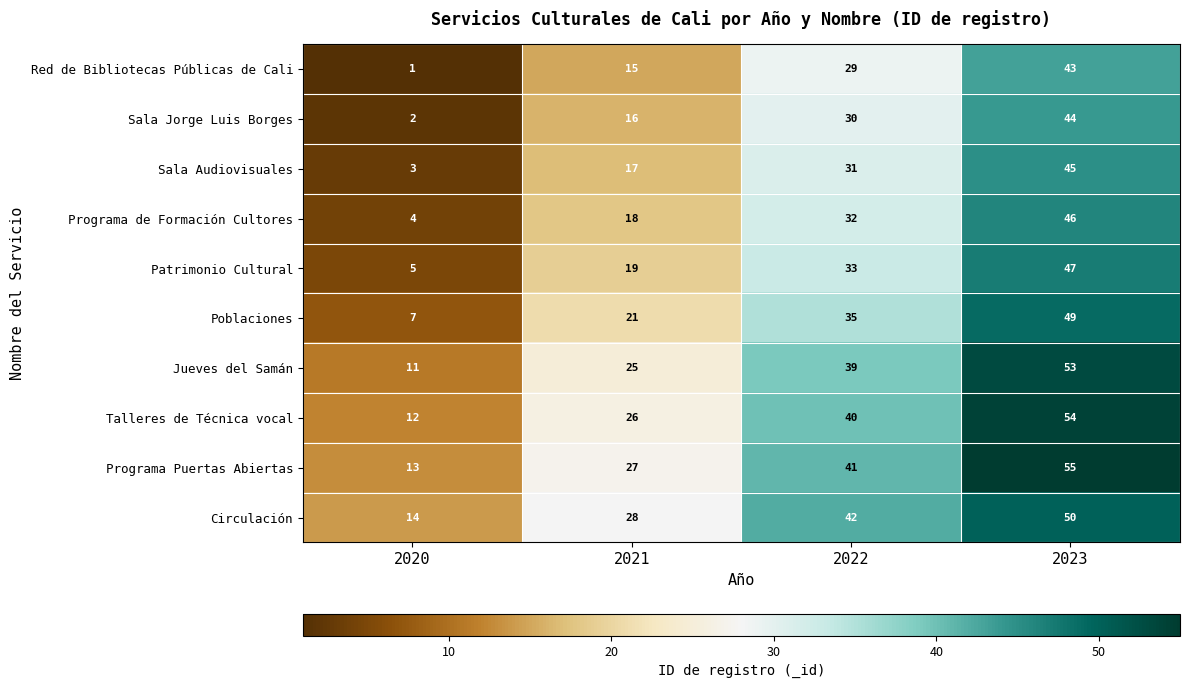

Read the Poblaciones value at 2021, to the nearest 10.

20